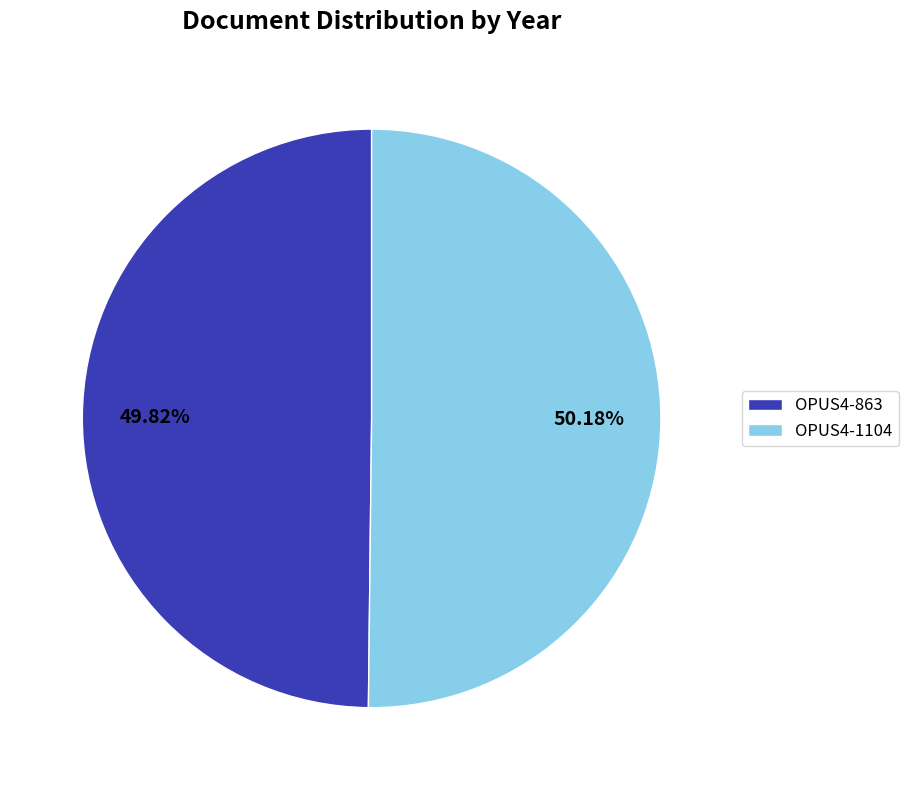

Combined, do OPUS4-1104 and OPUS4-863 account for over 50%?

Yes